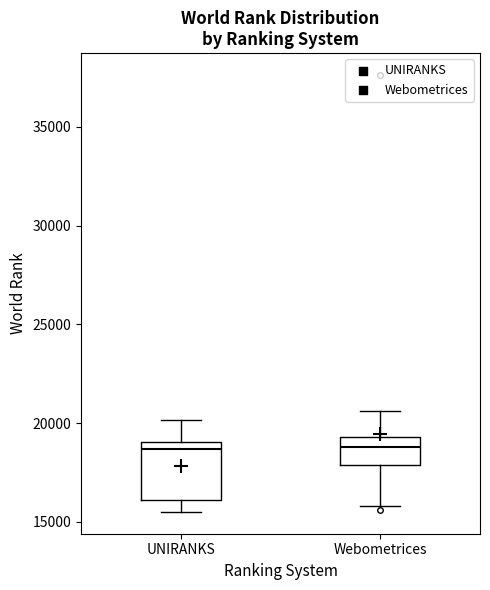

Reading left to right, transcribe this box plot: for each box, give where its median line is, the range the box spans, and where its two whiskers end, as read against the y-axis. The values are not printed on the chart, so give them approximately, as read against the axis.

UNIRANKS: median 18500, box 16000 to 19000, whiskers 15500 to 20000
Webometrices: median 19000, box 18000 to 19500, whiskers 16000 to 20500